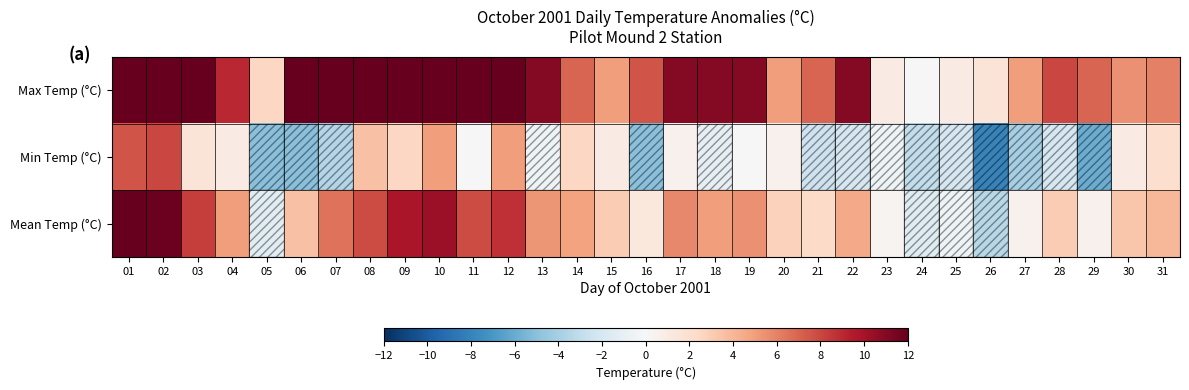

Reading left to right, transcribe all the data shown in this chart.

Max Temp (°C): 01=22.0	02=15.5	03=15.0	04=9.0	05=2.5	06=12.0	07=16.5	08=12.0	09=17.0	10=15.5	11=15.5	12=12.5	13=11.0	14=7.0	15=5.0	16=7.5	17=11.0	18=11.0	19=11.0	20=5.0	21=7.0	22=11.0	23=1.0	24=0.0	25=1.0	26=1.5	27=5.0	28=8.0	29=7.0	30=5.5	31=6.0
Min Temp (°C): 01=7.5	02=8.0	03=1.5	04=1.0	05=-5.0	06=-5.0	07=-3.5	08=3.5	09=2.5	10=5.0	11=0.0	12=5.0	13=-0.5	14=2.5	15=1.0	16=-5.0	17=0.5	18=-1.0	19=0.0	20=0.5	21=-2.5	22=-2.0	23=-0.5	24=-3.0	25=-2.0	26=-8.0	27=-4.0	28=-2.0	29=-6.0	30=1.0	31=2.0
Mean Temp (°C): 01=14.8	02=11.8	03=8.3	04=5.0	05=-1.3	06=3.5	07=6.5	08=7.8	09=9.8	10=10.3	11=7.8	12=8.8	13=5.3	14=4.8	15=3.0	16=1.3	17=5.8	18=5.0	19=5.5	20=2.8	21=2.3	22=4.5	23=0.3	24=-1.5	25=-0.5	26=-3.3	27=0.5	28=3.0	29=0.5	30=3.3	31=4.0